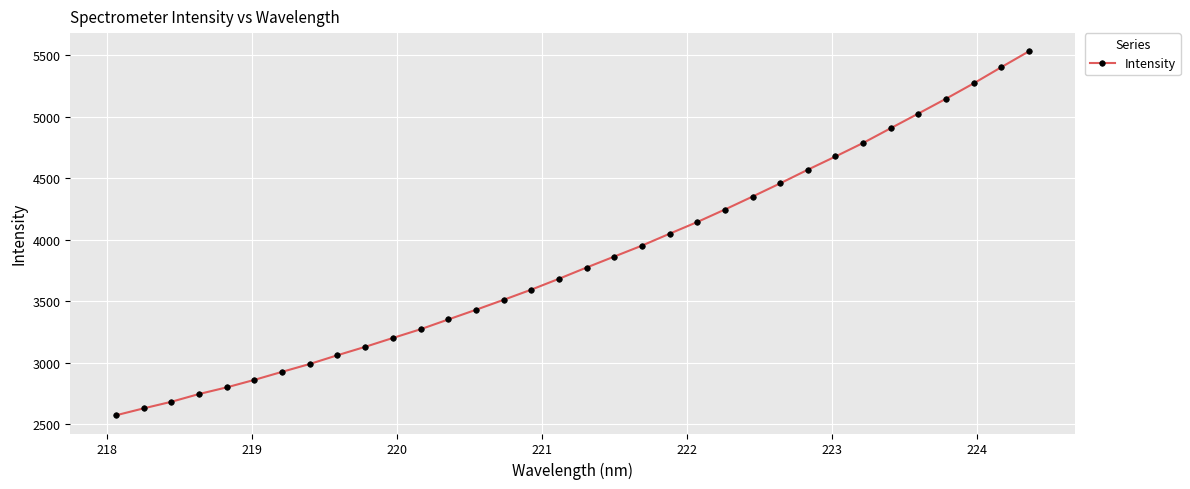

What is the average value?

3842.9